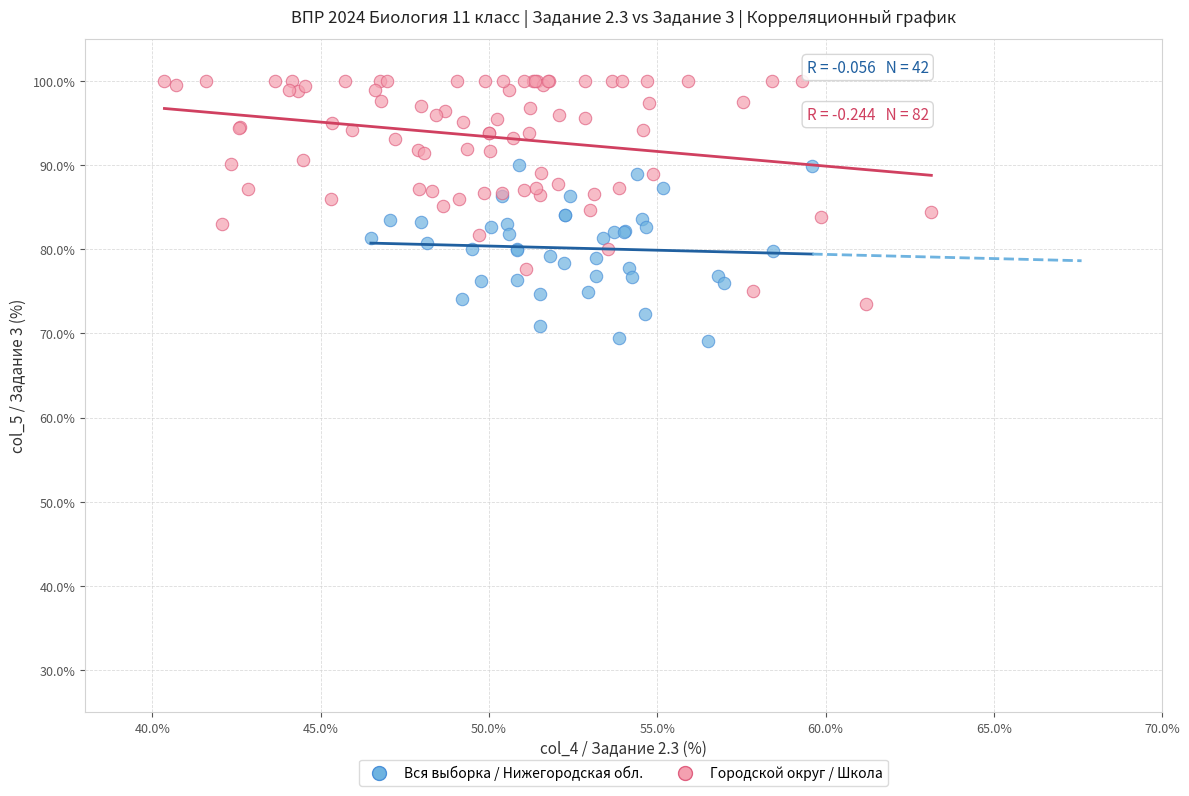

Which series contains the highest Y value?

Городской округ / Школа